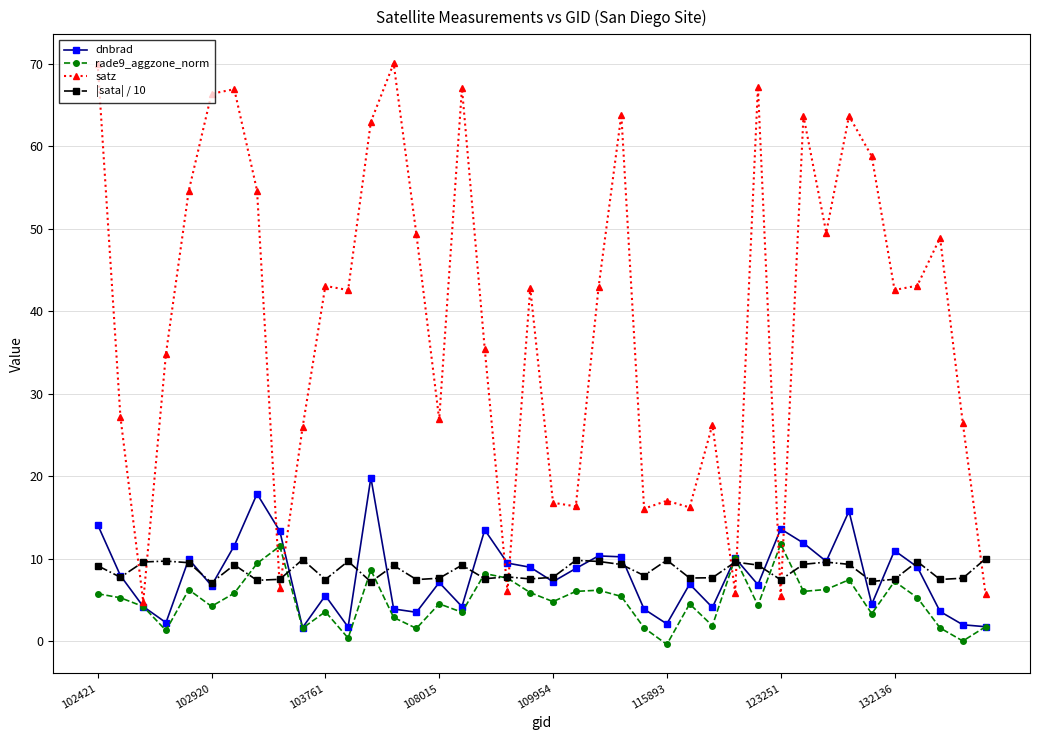

Which series has the largest total across all categories?

satz